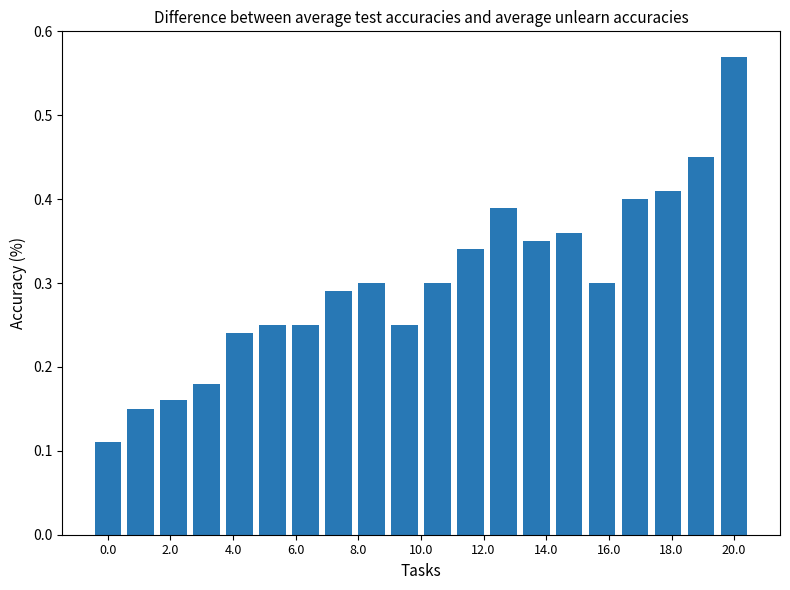

How many values are between 0 and 1?

20